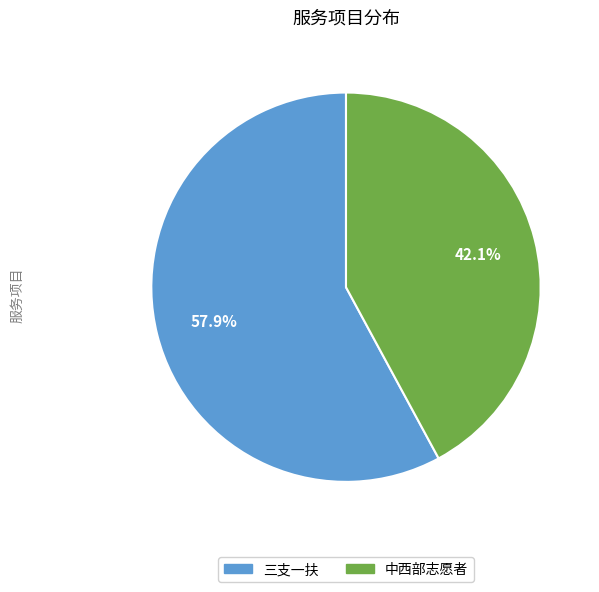

The 中西部志愿者 slice represents 33% of the pie. True or false?

False